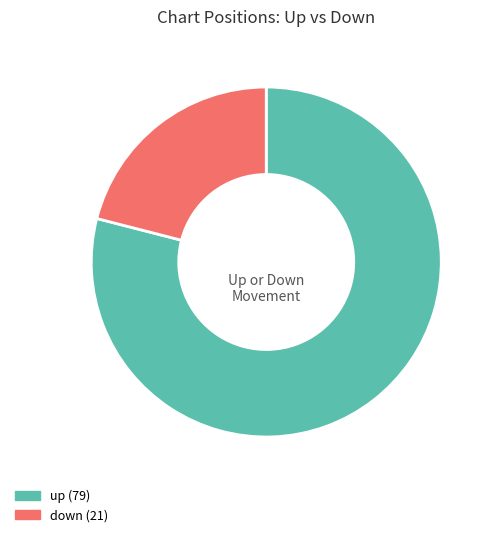

True or false: up accounts for 87% of the total.

False